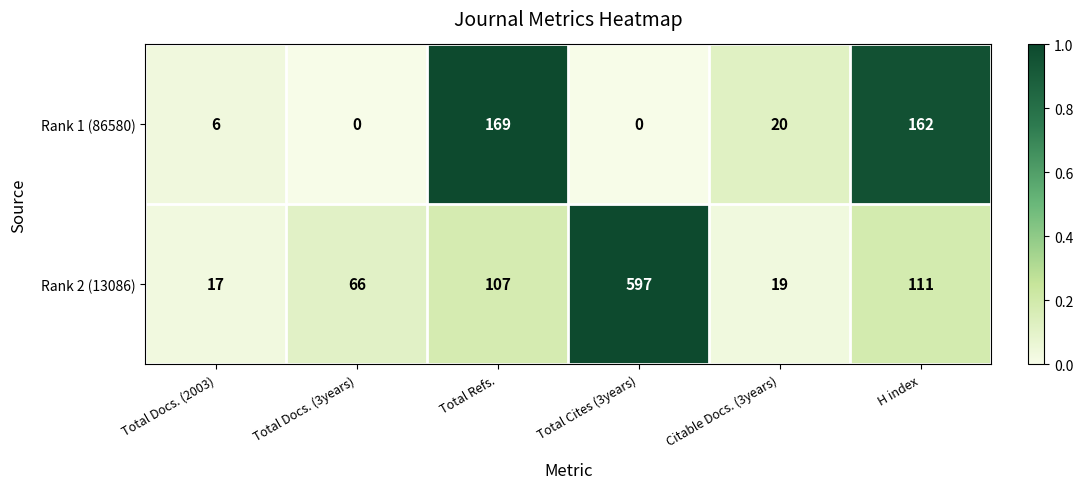

What is the maximum value for Rank 2 (13086)?

597